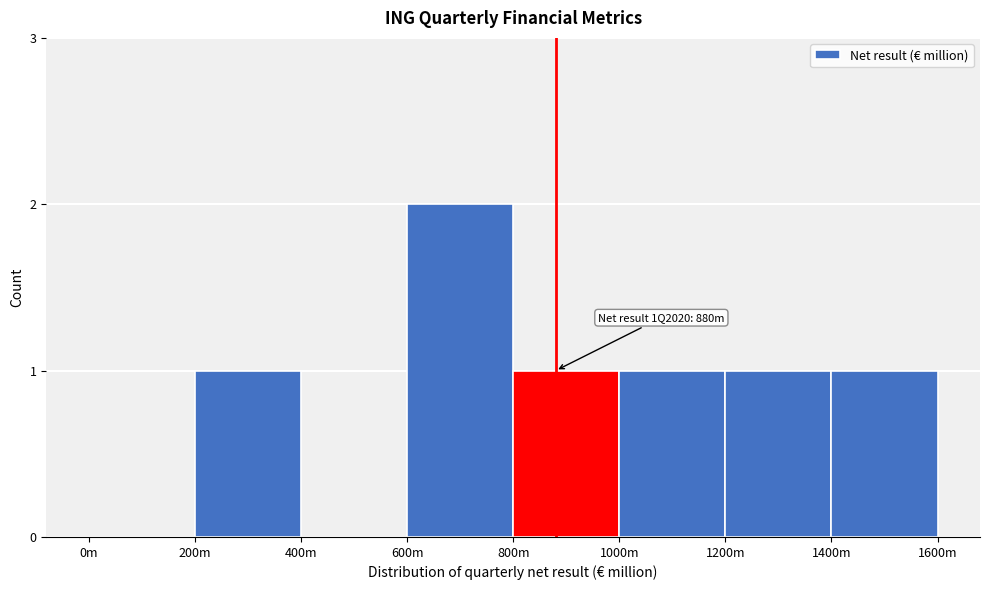

Reading right to left, list all the values displayed in this chart.

1400m=1	1200m=1	1000m=1	800m=1	600m=2	400m=0	200m=1	0m=0